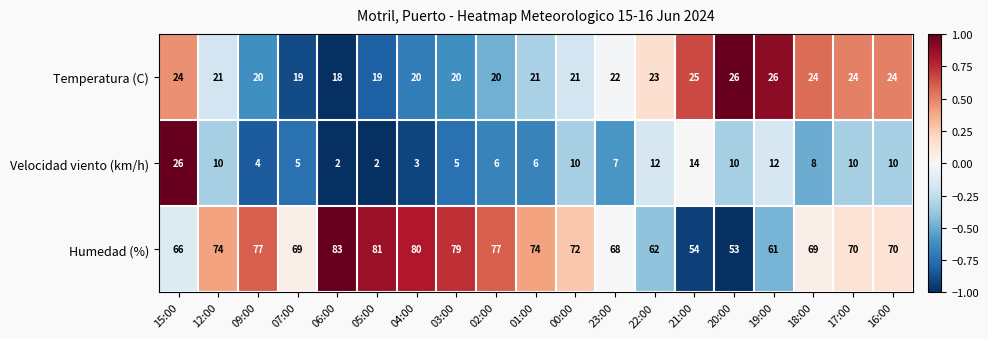

At which label is Velocidad viento (km/h) closest to 14?

21:00